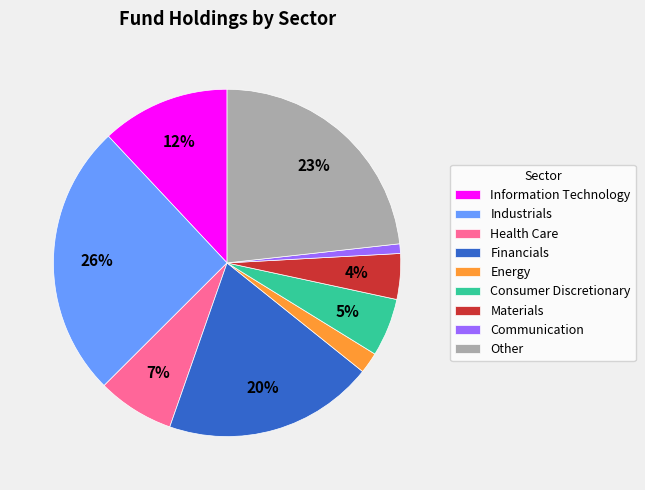

Which has a higher value, Industrials or Consumer Discretionary?

Industrials